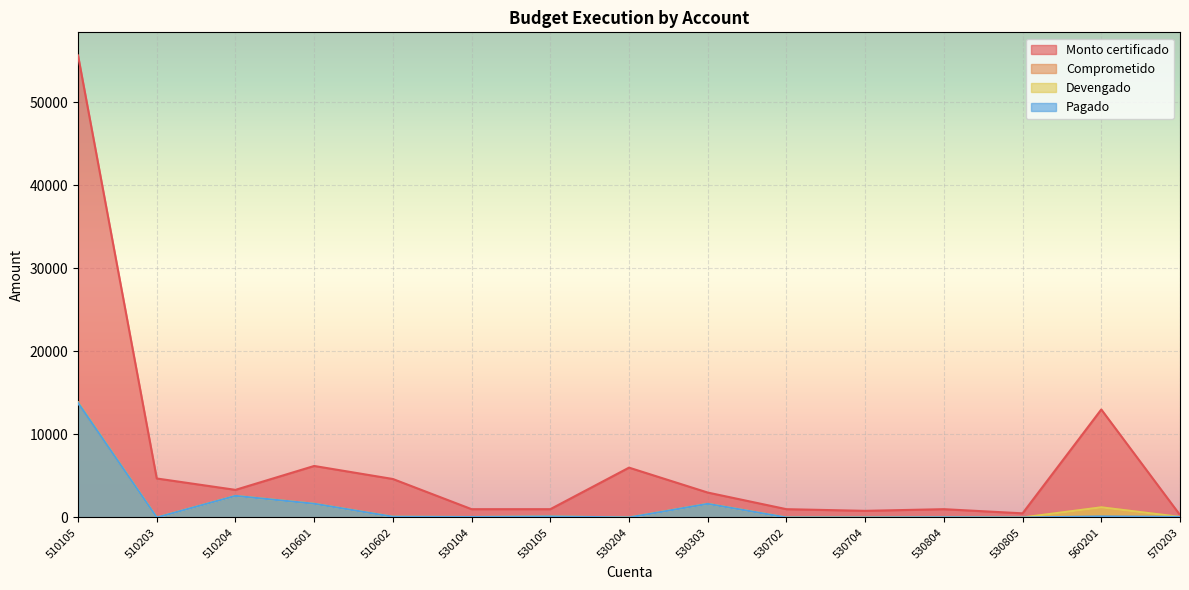

What is the sum of all Monto certificado values?

102060.4